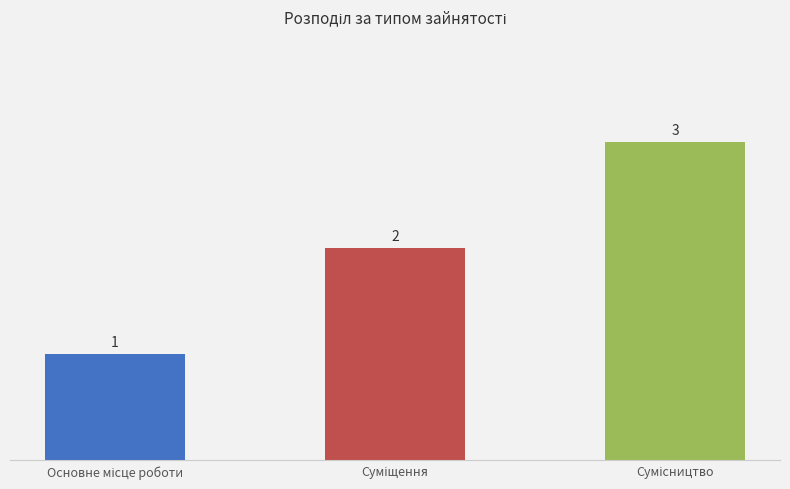

What is the maximum value shown in the chart?

3